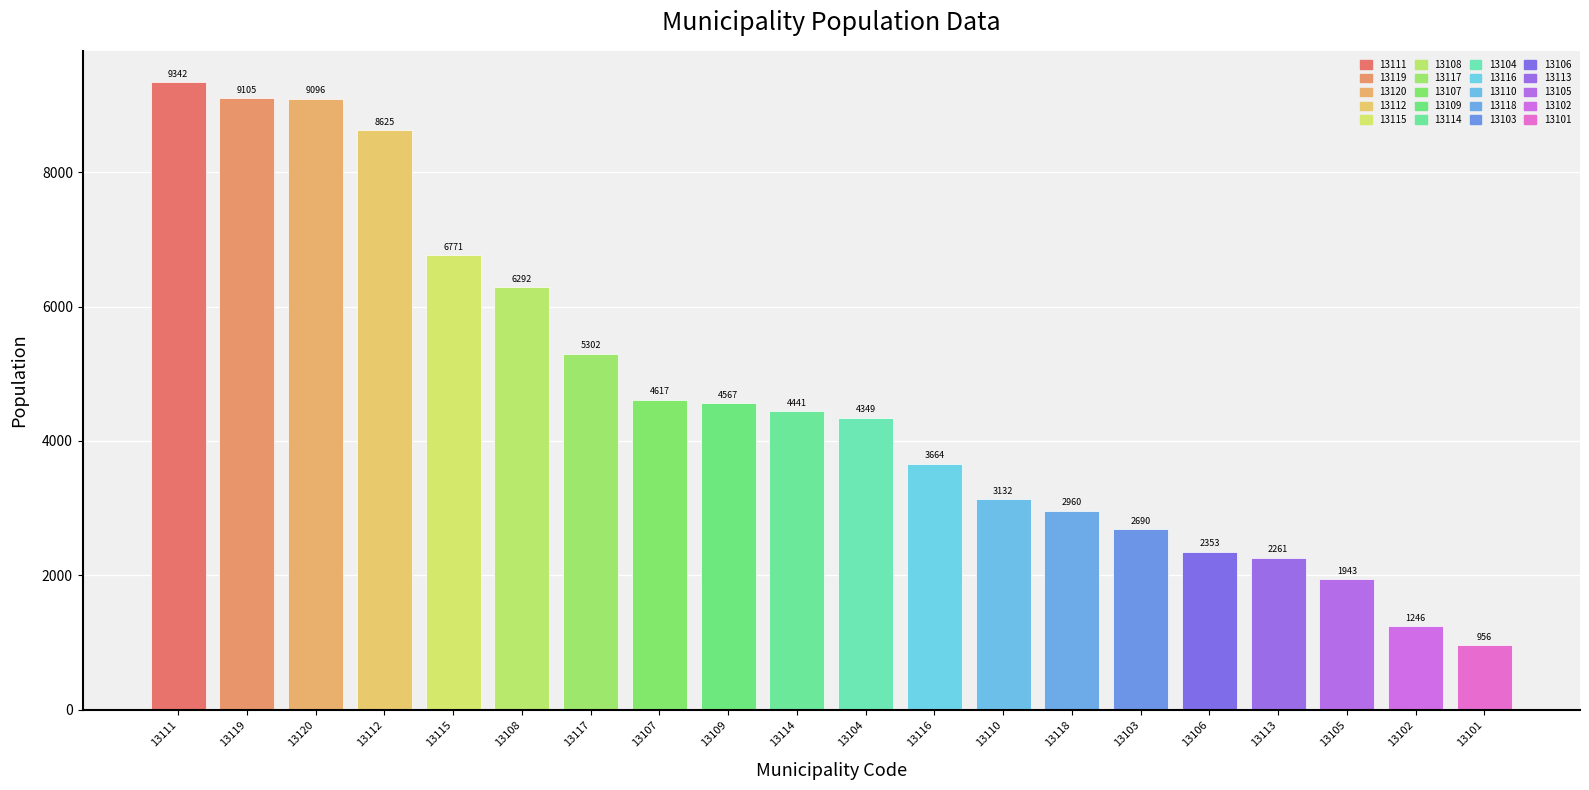

What is the change in value from 13110 to 13119?

+5973